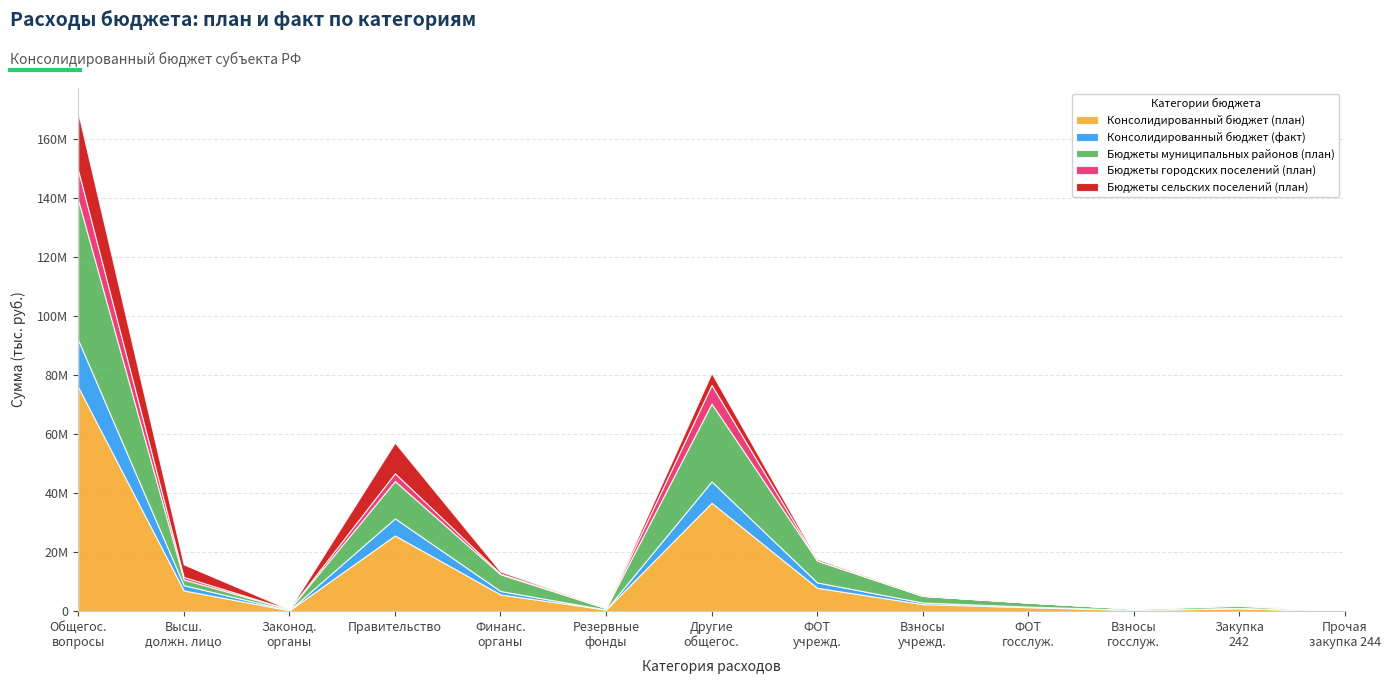

What is the difference between the maximum and minimum values in the Бюджеты сельских поселений (план) series?

19419355.4